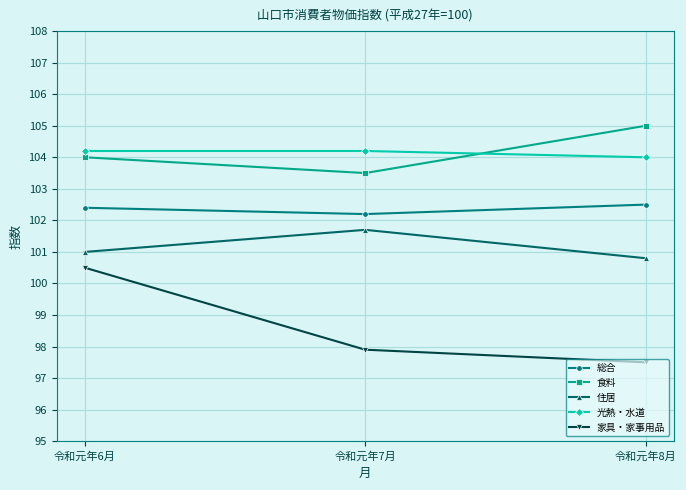

What is the lowest value of the 食料 series?

103.5